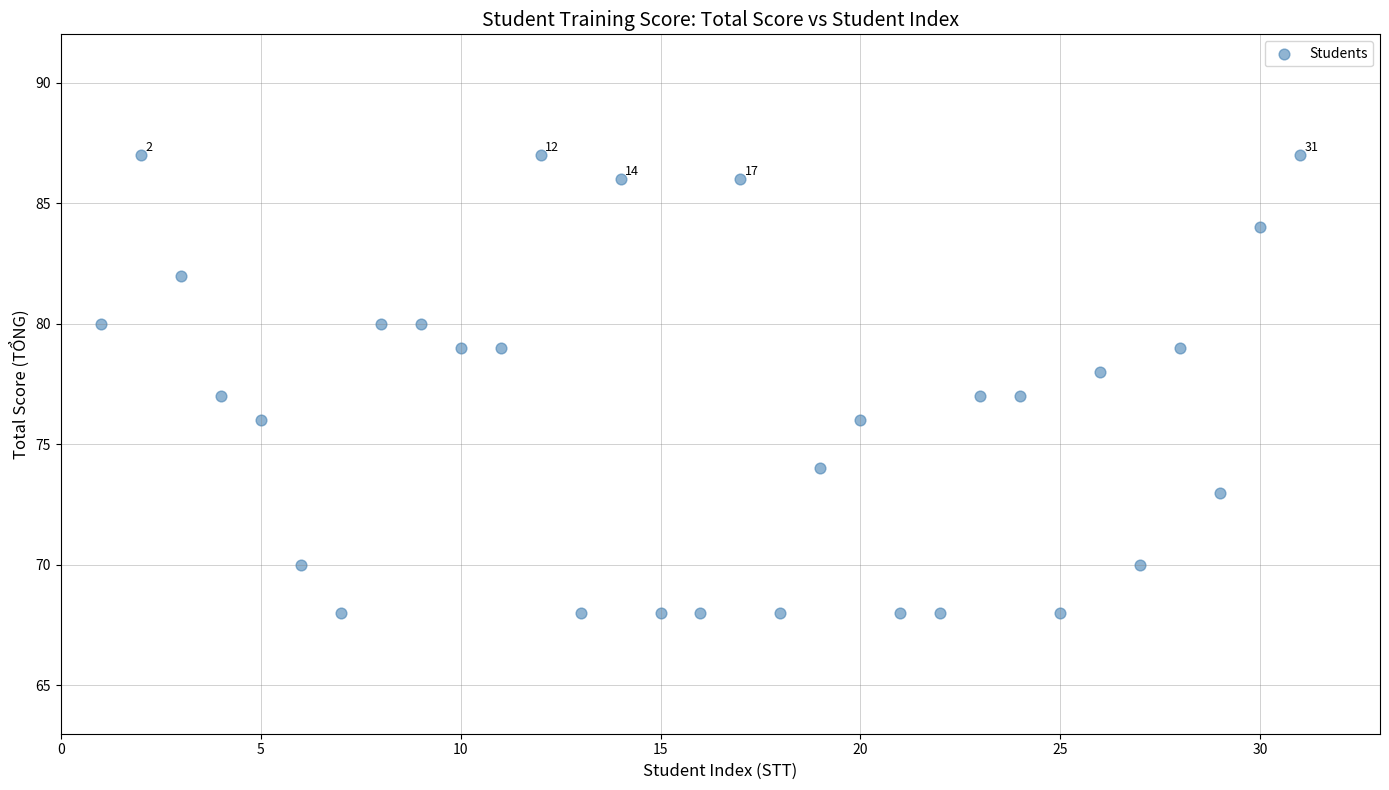

What is the range of Y values (max minus min)?

19